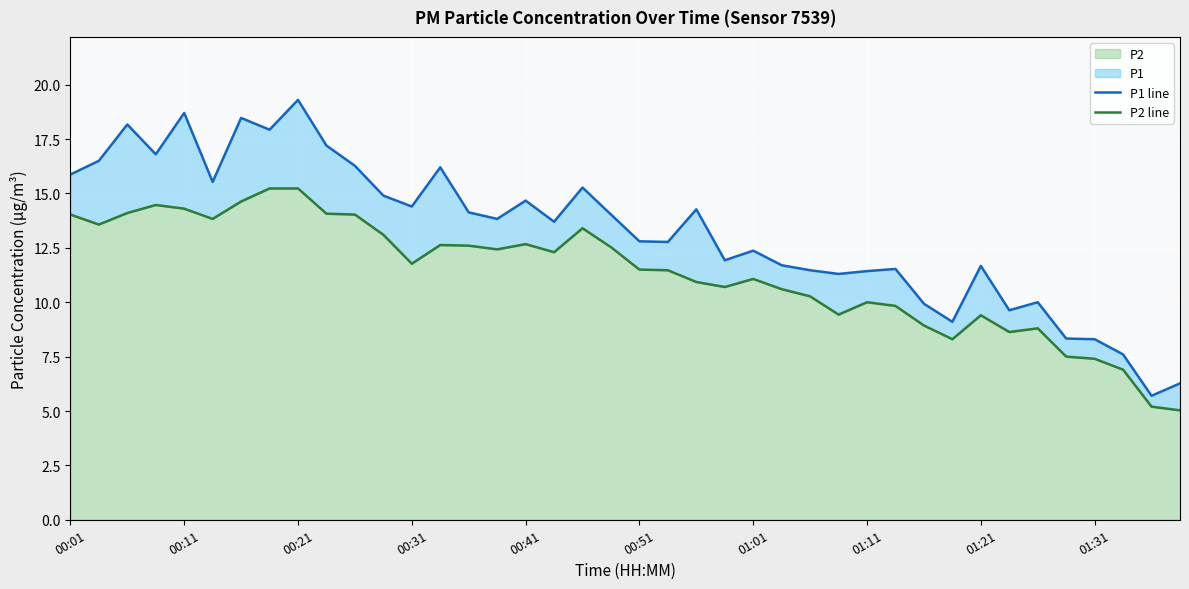

Rank the series by their maximum value, from highest to lowest.

P1 line, P2 line